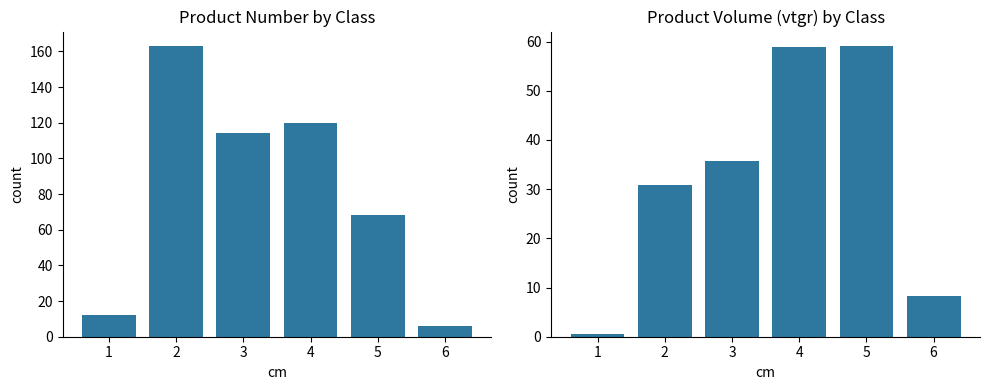

Rank the series by their average value, from highest to lowest.

produit_nbre, produit_vtgr